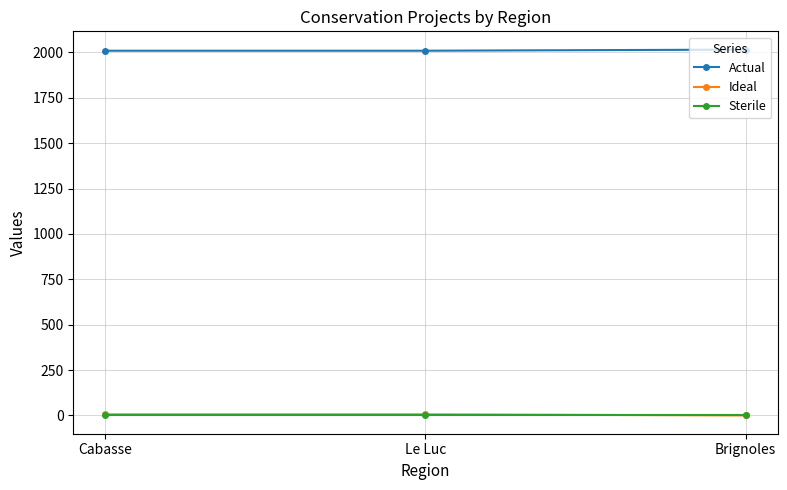

Is the value of Sterile at Le Luc greater than the value of Actual at Brignoles?

No